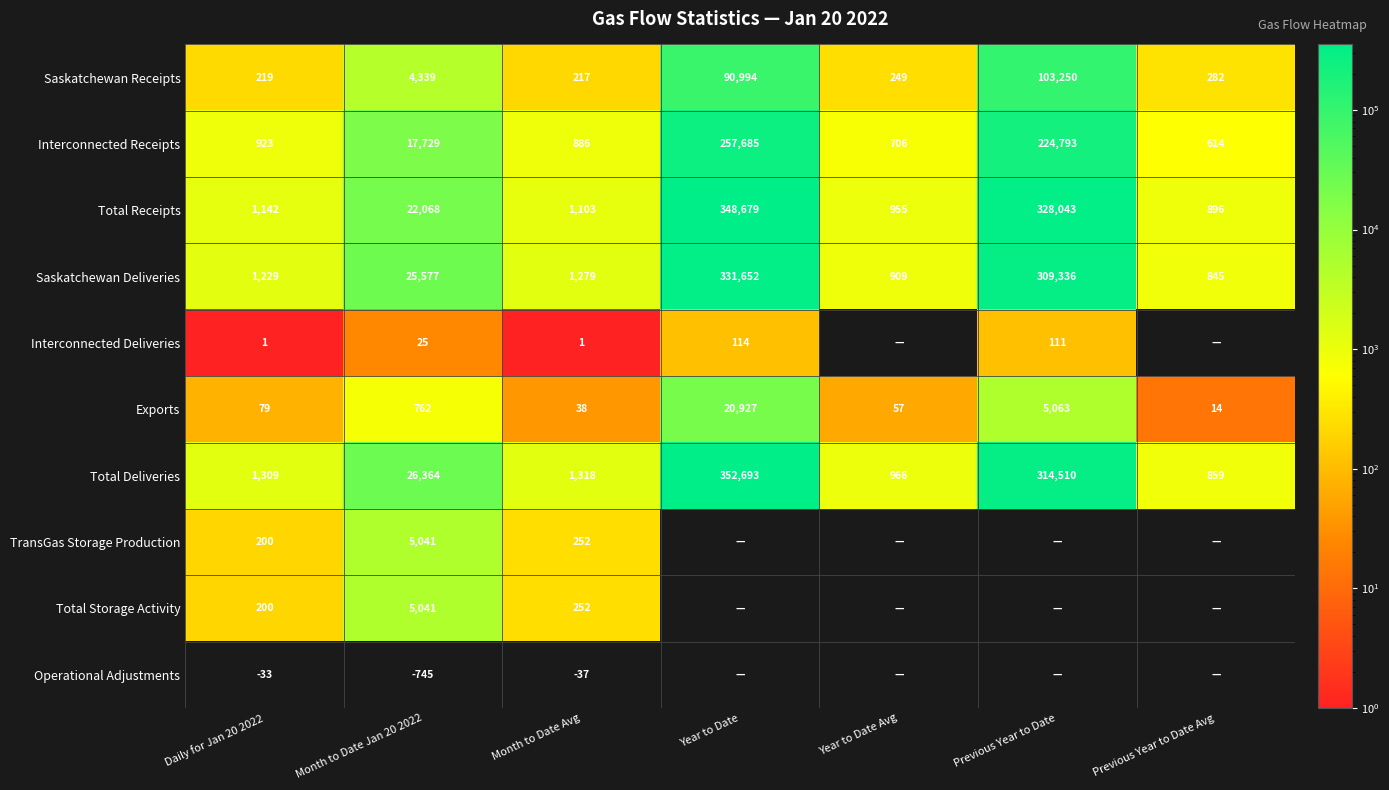

What is the difference between the second highest and minimum values in the Total Receipts series?

327147